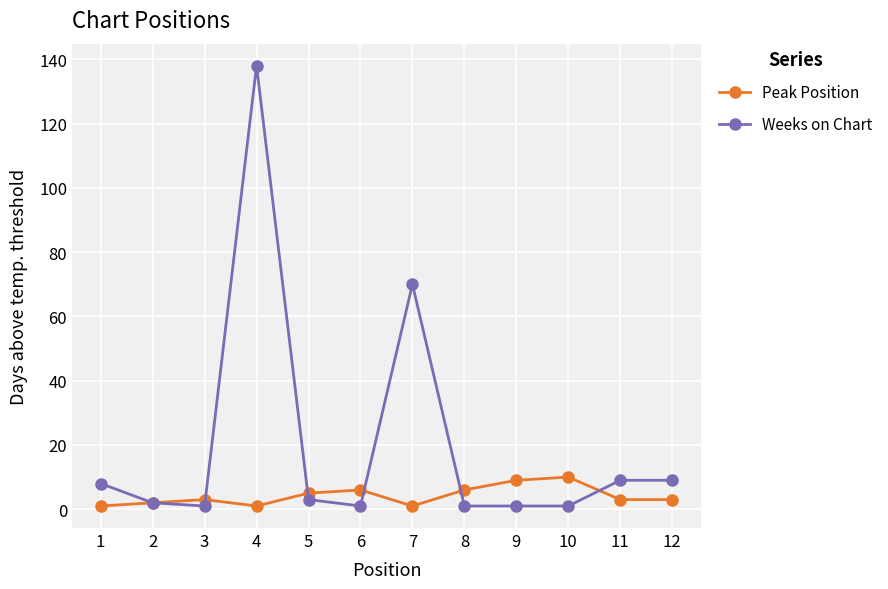

At which category does Weeks on Chart reach its first local peak?

4